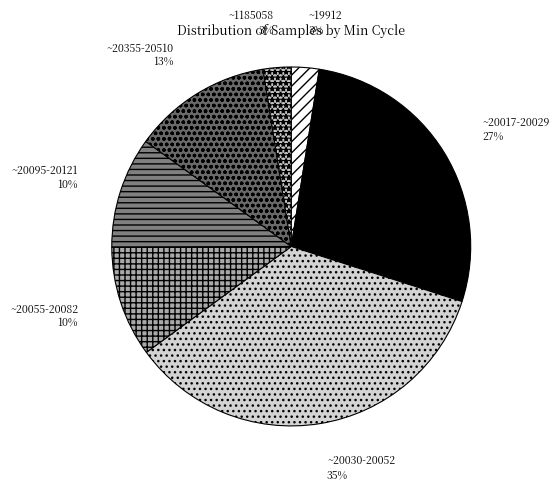

True or false: ~19912 accounts for 3% of the total.

True